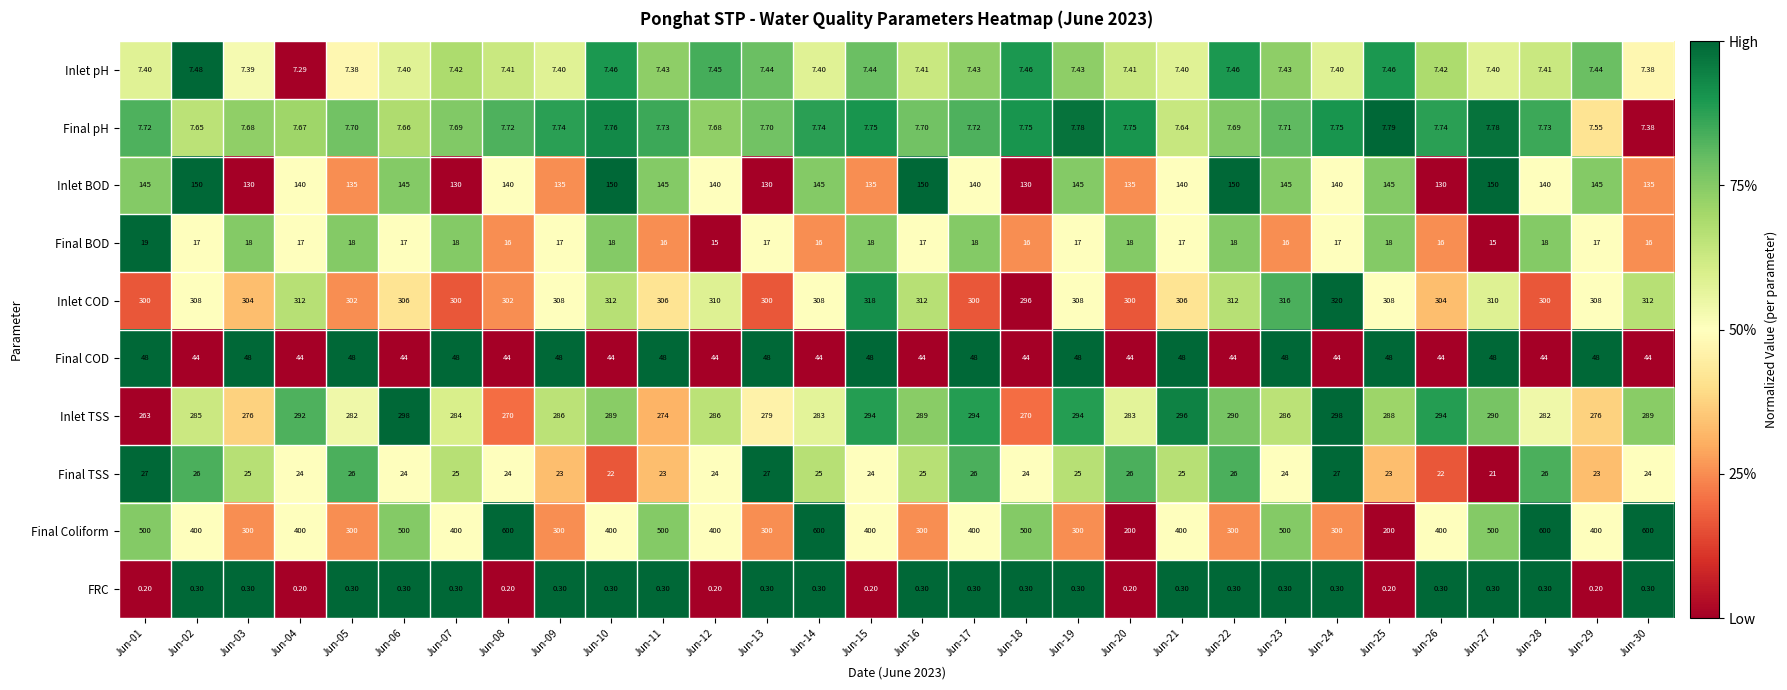

Which series has the widest spread of values?

Final Coliform